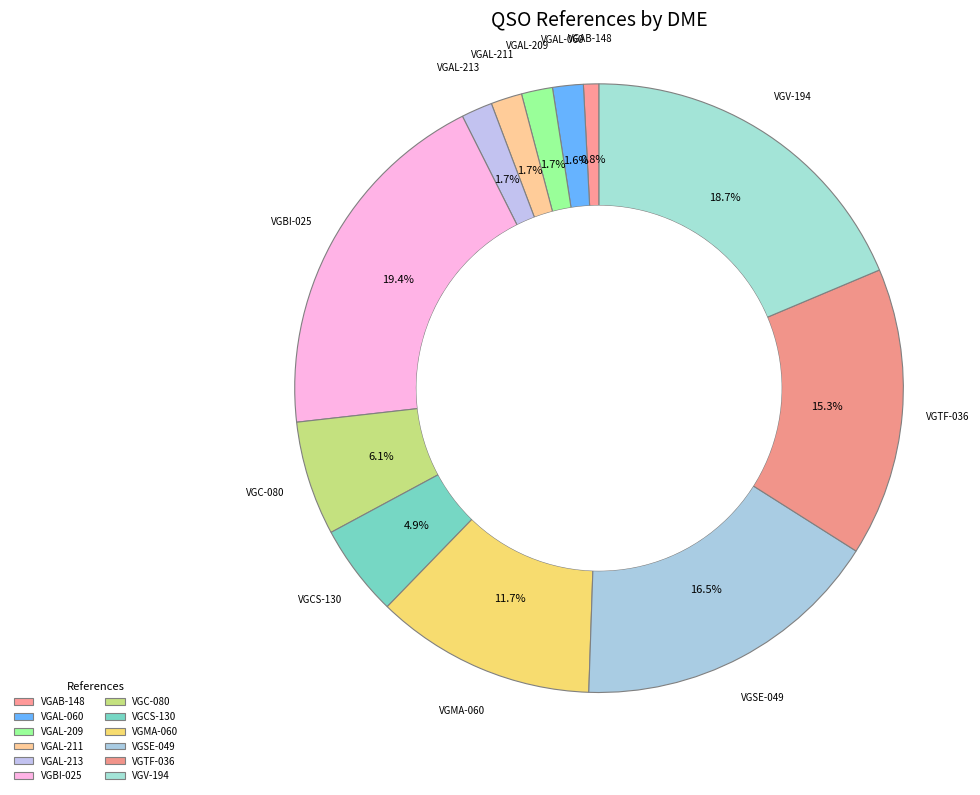

Combined, do VGAB-148 and VGC-080 account for over 50%?

No